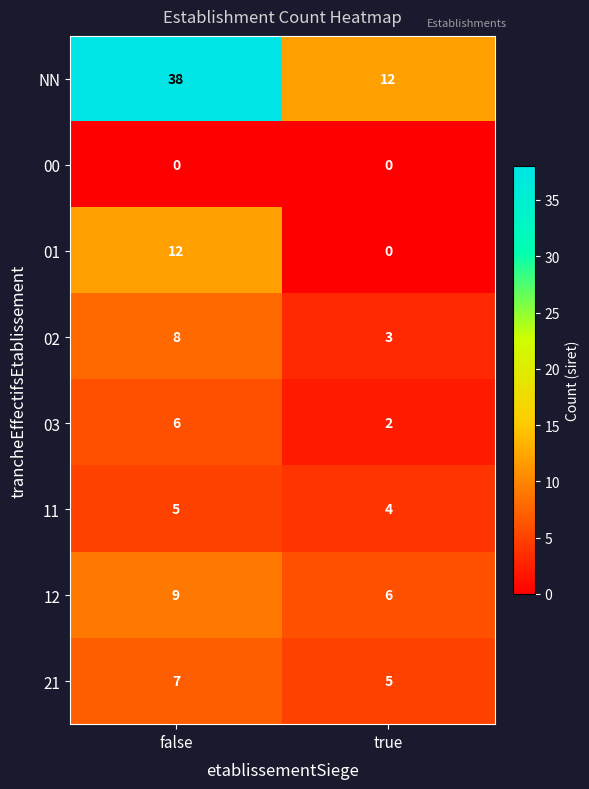

The NN series shows 38 at false. True or false?

True